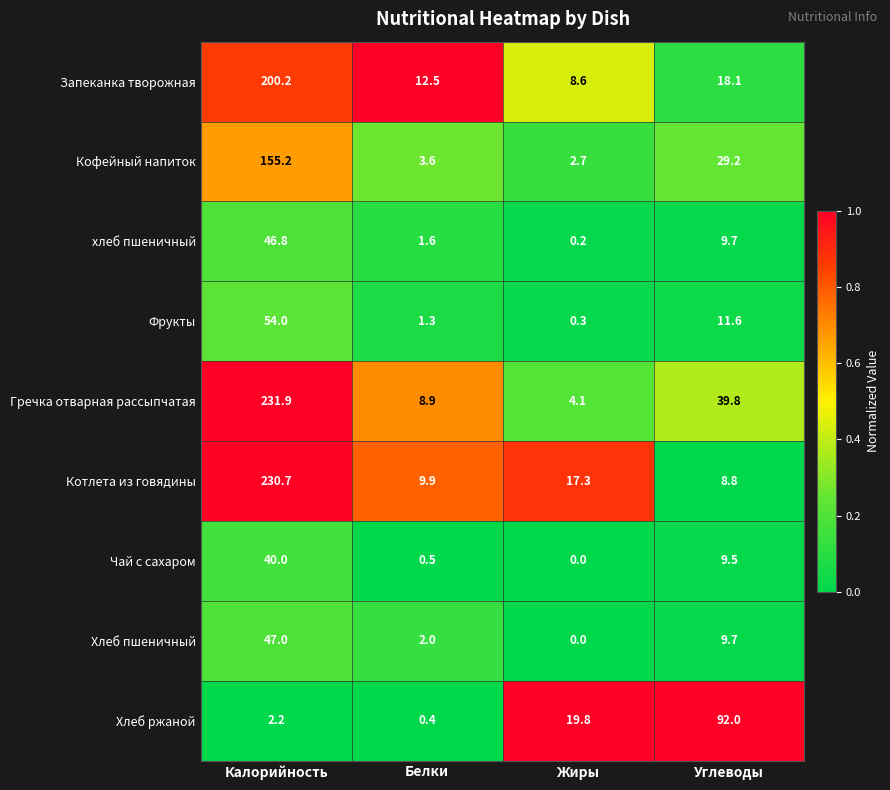

What is the difference between the highest and lowest values at Жиры?

19.8